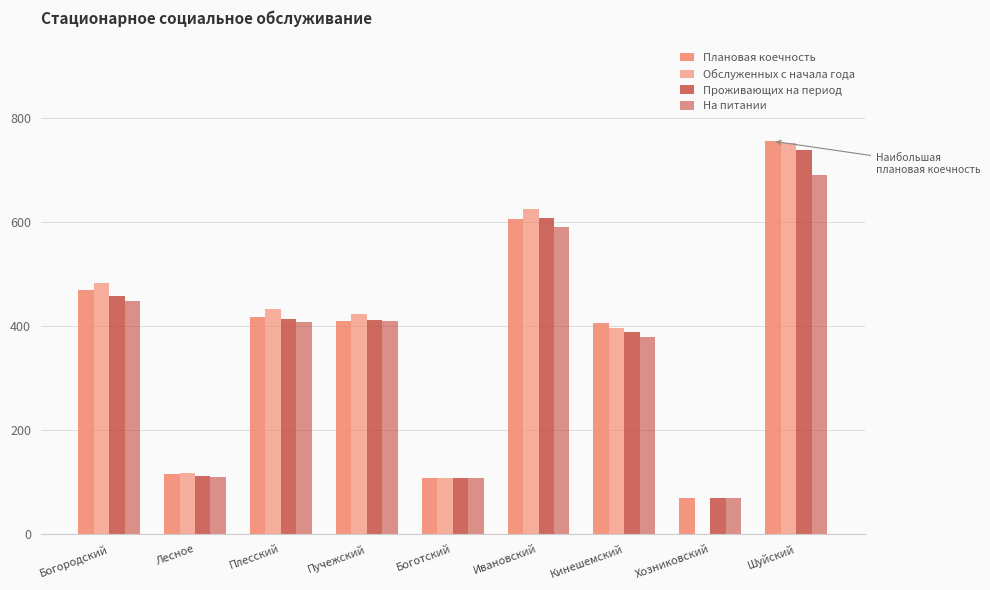

What is the label of the 5th bar from the right?

Боготский